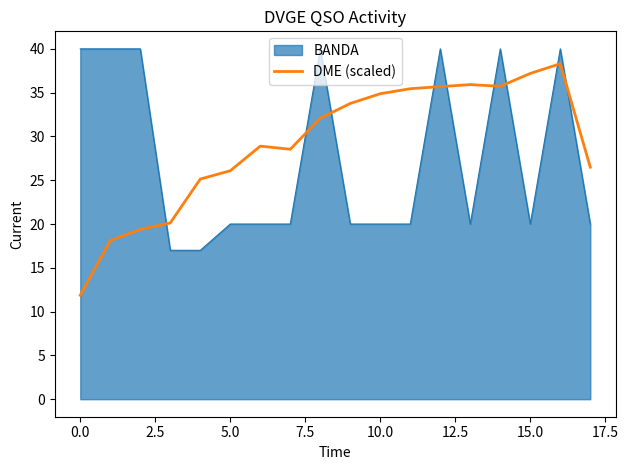

Which series has the widest spread of values?

DME (scaled)